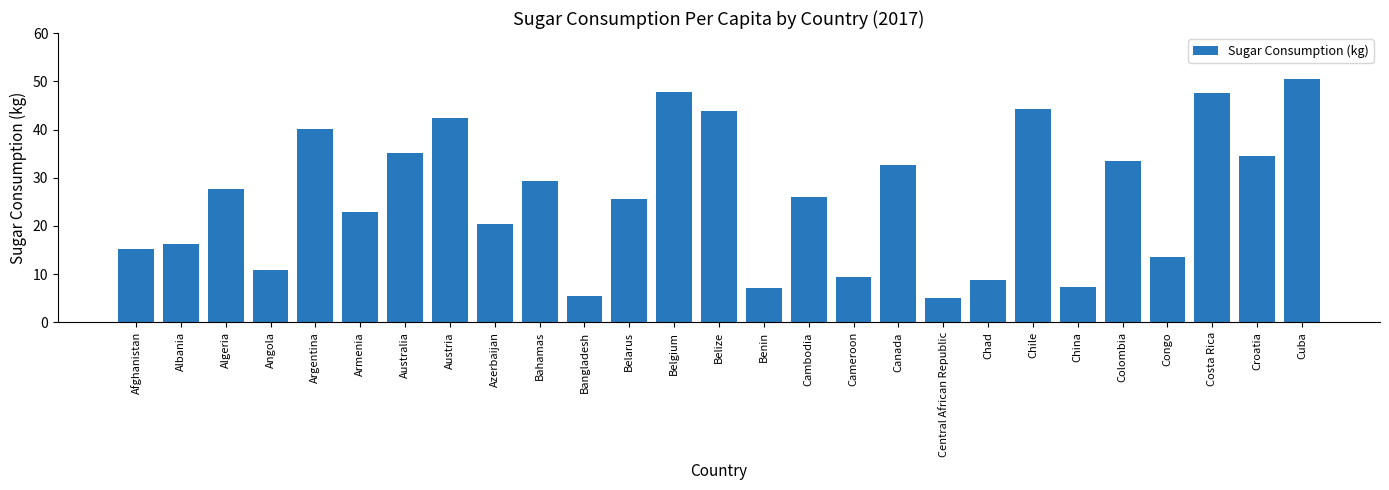

The value at Colombia is 15.6. True or false?

False